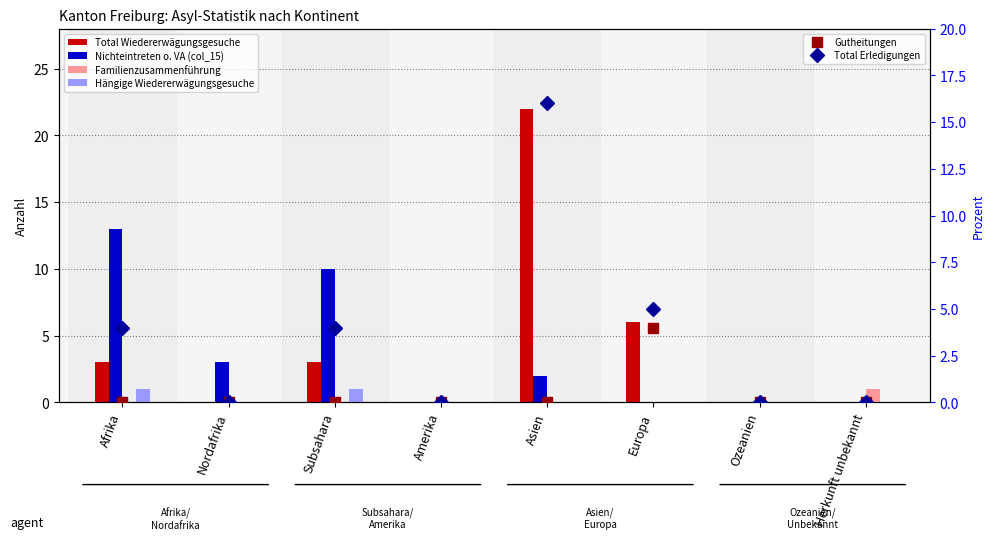

Are the bars grouped side by side (vs. stacked)?

Yes